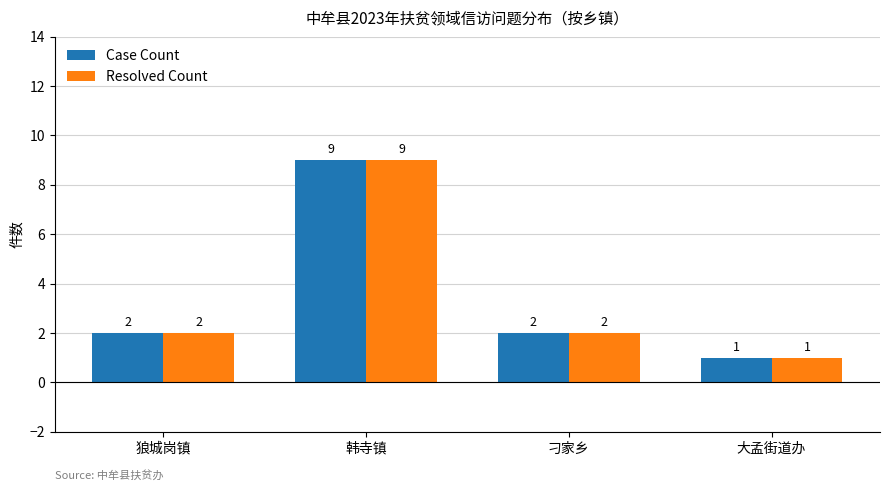

Is it true that Resolved Count equals 3 at 刁家乡?

False